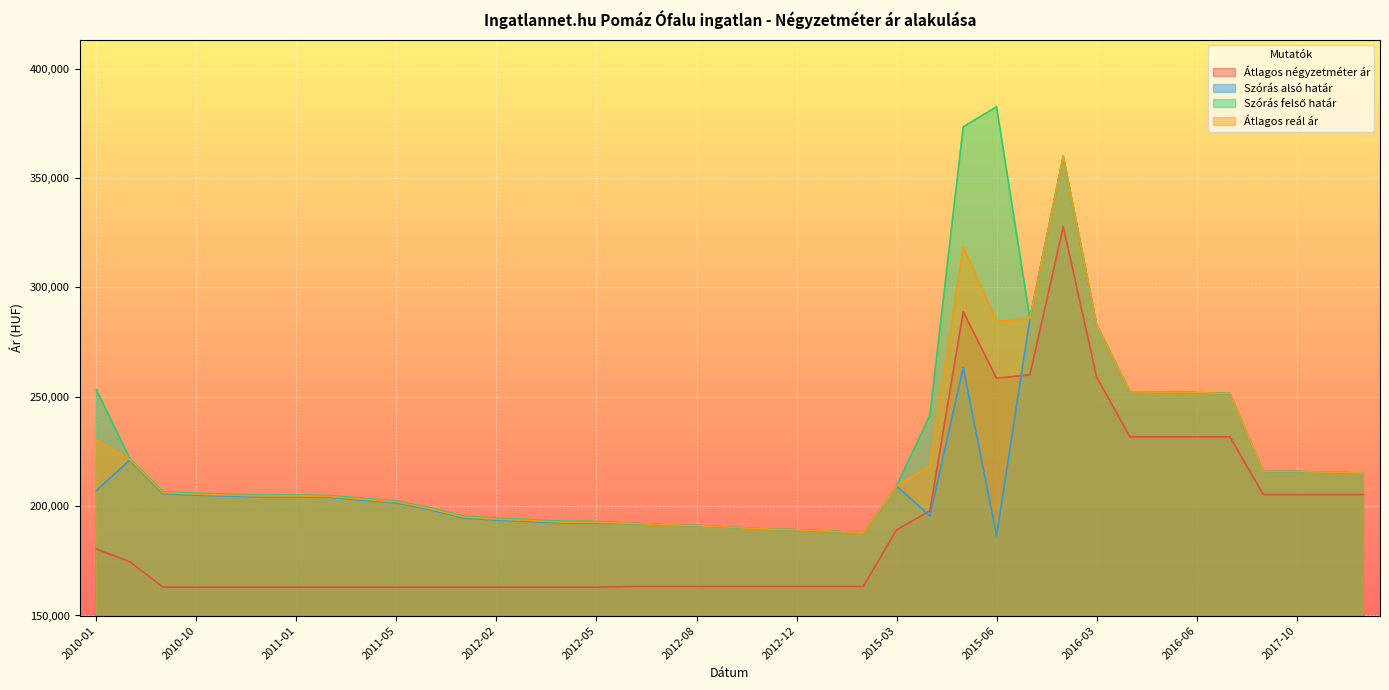

Reading right to left, what are all the values shown in this chart?

Átlagos négyzetméter ár: 2017-12=205263	2017-11=205263	2017-10=205263	2017-09=205263	2016-07=231666	2016-06=231666	2016-05=231666	2016-04=231666	2016-03=259047	2015-08=327777	2015-07=260000	2015-06=258442	2015-05=288888	2015-04=197806	2015-03=189108	2013-02=163265	2013-01=163265	2012-12=163265	2012-11=163265	2012-09=163265	2012-08=163265	2012-07=163265	2012-06=163265	2012-05=162957	2012-04=162957	2012-03=162957	2012-02=162957	2012-01=162957	2011-11=162957	2011-05=162957	2011-03=162957	2011-02=162957	2011-01=162957	2010-12=162957	2010-11=162957	2010-10=162957	2010-09=162957	2010-08=174573	2010-01=180382
Szórás alsó határ: 2017-12=215081	2017-11=215541	2017-10=215797	2017-09=215951	2016-07=251440	2016-06=251873	2016-05=252059	2016-04=252183	2016-03=282893	2015-08=359904	2015-07=285697	2015-06=186426	2015-05=263392	2015-04=195480	2015-03=209201	2013-02=187697	2013-01=188579	2012-12=189172	2012-11=189569	2012-09=190368	2012-08=191124	2012-07=191478	2012-06=192191	2012-05=192112	2012-04=192215	2012-03=192990	2012-02=193615	2012-01=194612	2011-11=198431	2011-05=201494	2011-03=202688	2011-02=203955	2011-01=204187	2010-12=204187	2010-11=204594	2010-10=205003	2010-09=205708	2010-08=220972	2010-01=207144
Szórás felső határ: 2017-12=215081	2017-11=215541	2017-10=215797	2017-09=215951	2016-07=251440	2016-06=251873	2016-05=252059	2016-04=252183	2016-03=282893	2015-08=359904	2015-07=285697	2015-06=382532	2015-05=373384	2015-04=241510	2015-03=209201	2013-02=187697	2013-01=188579	2012-12=189172	2012-11=189569	2012-09=190368	2012-08=191124	2012-07=191478	2012-06=192191	2012-05=192980	2012-04=193083	2012-03=193858	2012-02=194483	2012-01=195480	2011-11=199299	2011-05=202362	2011-03=203556	2011-02=204823	2011-01=205055	2010-12=205055	2010-11=205462	2010-10=205871	2010-09=206576	2010-08=221840	2010-01=253174
Átlagos reál ár: 2017-12=215081	2017-11=215541	2017-10=215797	2017-09=215951	2016-07=251440	2016-06=251873	2016-05=252059	2016-04=252183	2016-03=282893	2015-08=359904	2015-07=285697	2015-06=284479	2015-05=318388	2015-04=218495	2015-03=209201	2013-02=187697	2013-01=188579	2012-12=189172	2012-11=189569	2012-09=190368	2012-08=191124	2012-07=191478	2012-06=192191	2012-05=192546	2012-04=192649	2012-03=193424	2012-02=194049	2012-01=195046	2011-11=198865	2011-05=201928	2011-03=203122	2011-02=204389	2011-01=204621	2010-12=204621	2010-11=205028	2010-10=205437	2010-09=206142	2010-08=221406	2010-01=230159